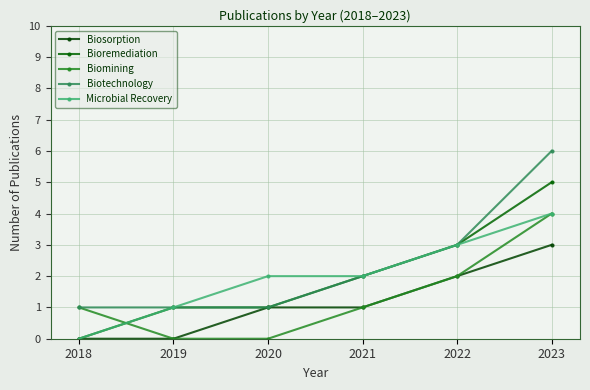

Reading left to right, extract all data points from this chart.

Biosorption: 0	0	1	1	2	3
Bioremediation: 0	1	1	2	3	5
Biomining: 1	0	0	1	2	4
Biotechnology: 1	1	1	2	3	6
Microbial Recovery: 0	1	2	2	3	4